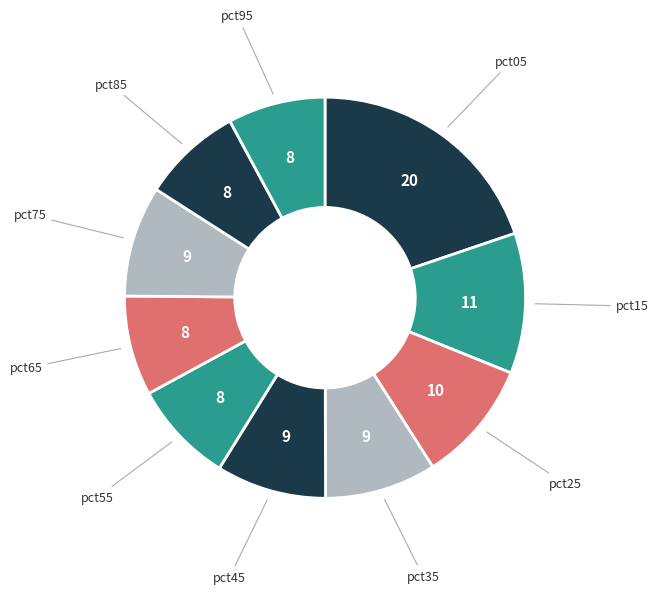

Combined, do pct15 and pct25 account for over 50%?

No